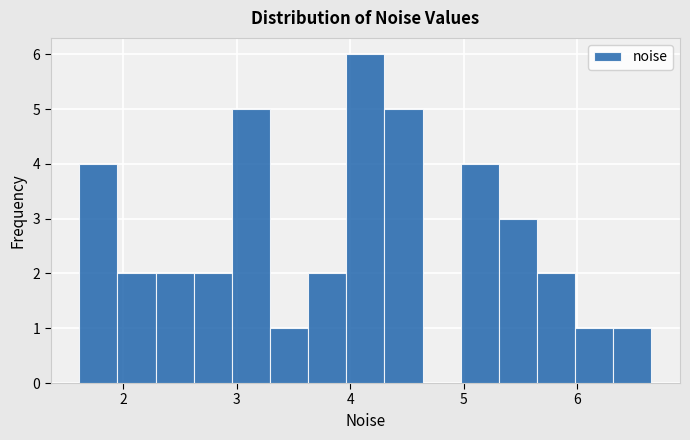

Read against the x-axis, roughly where is the centre of the tallest bar?

4.1